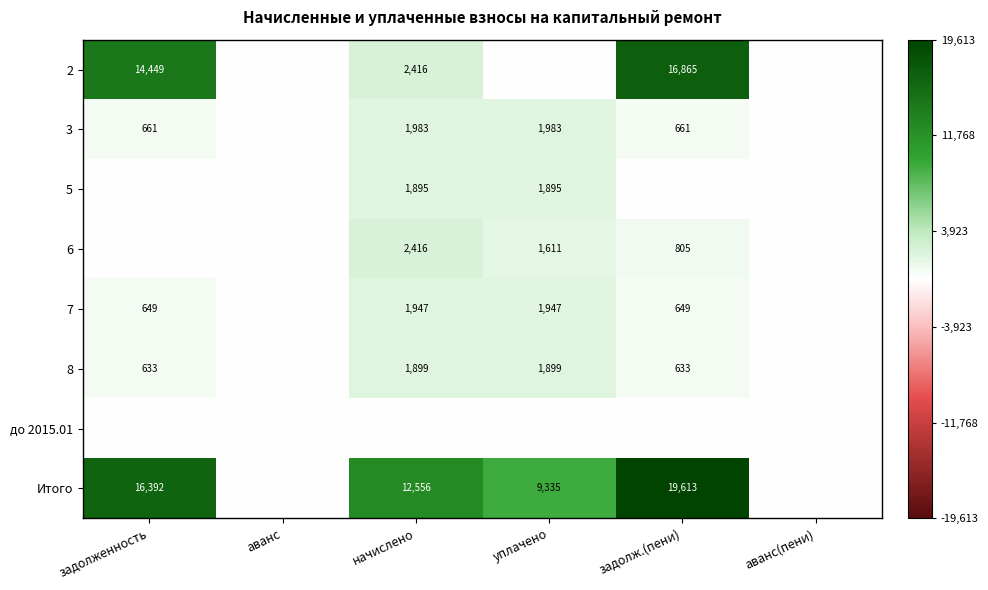

Is it true that 6 equals 354 at уплачено?

False